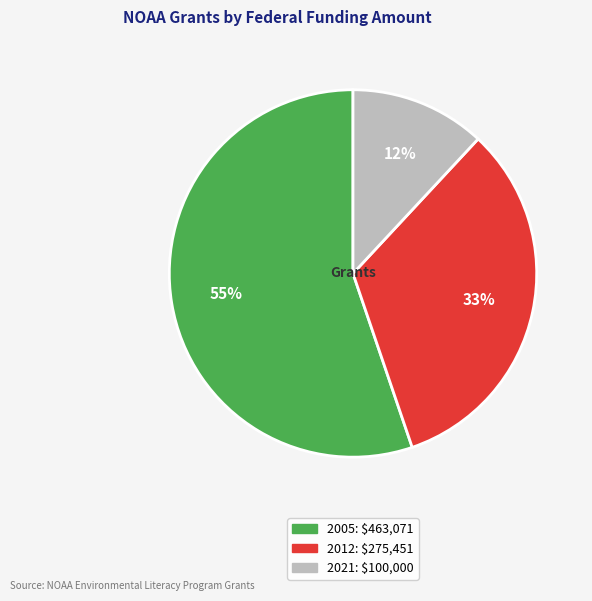

To the nearest percent, what percentage of the pie is 2021?

12%